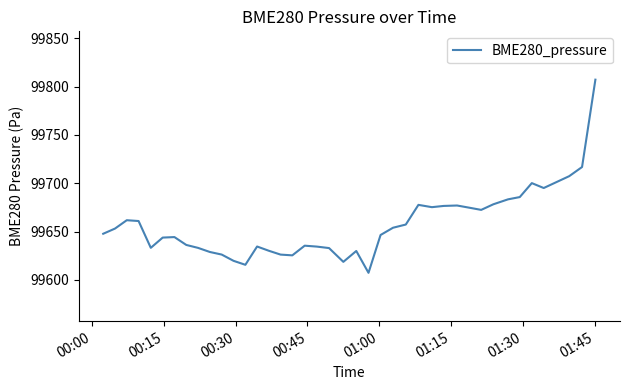

What is the difference between the maximum and minimum values?

199.8